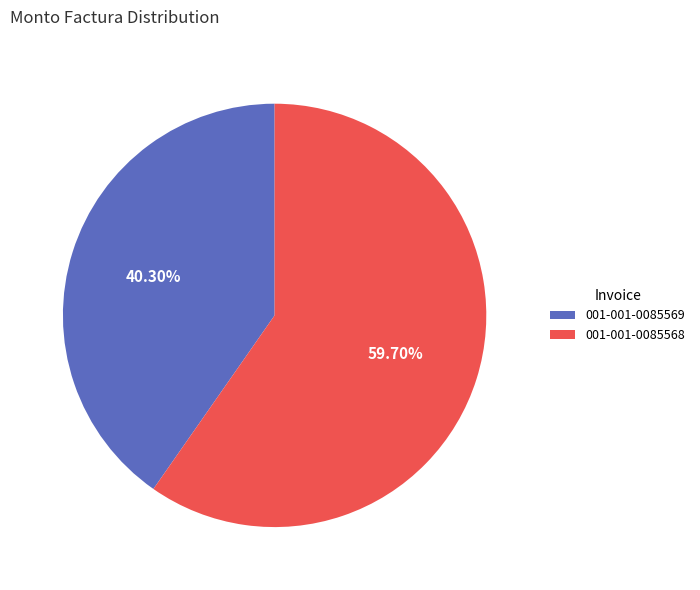

Approximately how many times larger is the value at 001-001-0085569 compared to 001-001-0085568?

0.7